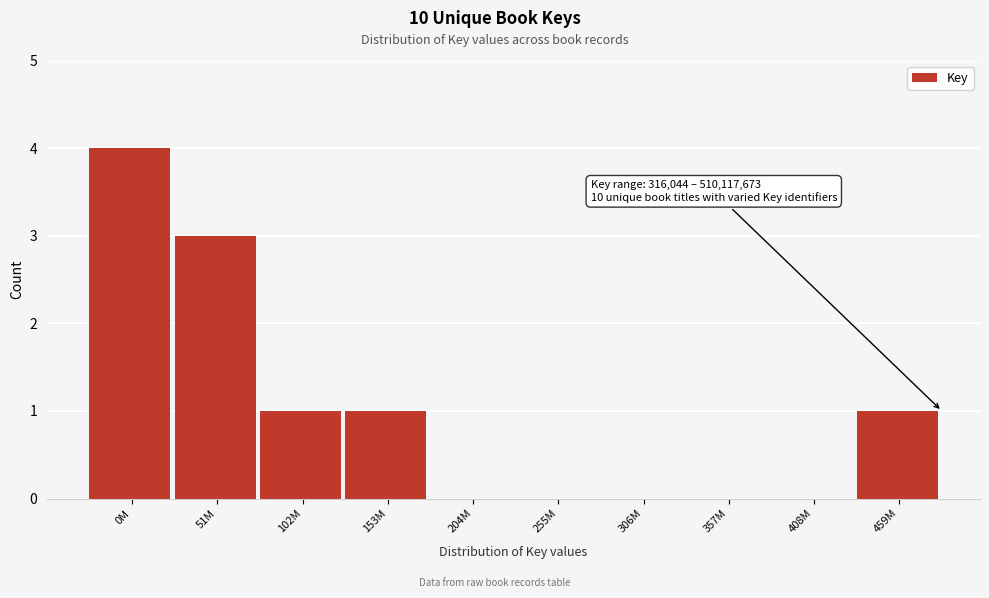

Reading left to right, what are all the values shown in this chart?

0M=4	51M=3	102M=1	153M=1	204M=0	255M=0	306M=0	357M=0	408M=0	459M=1